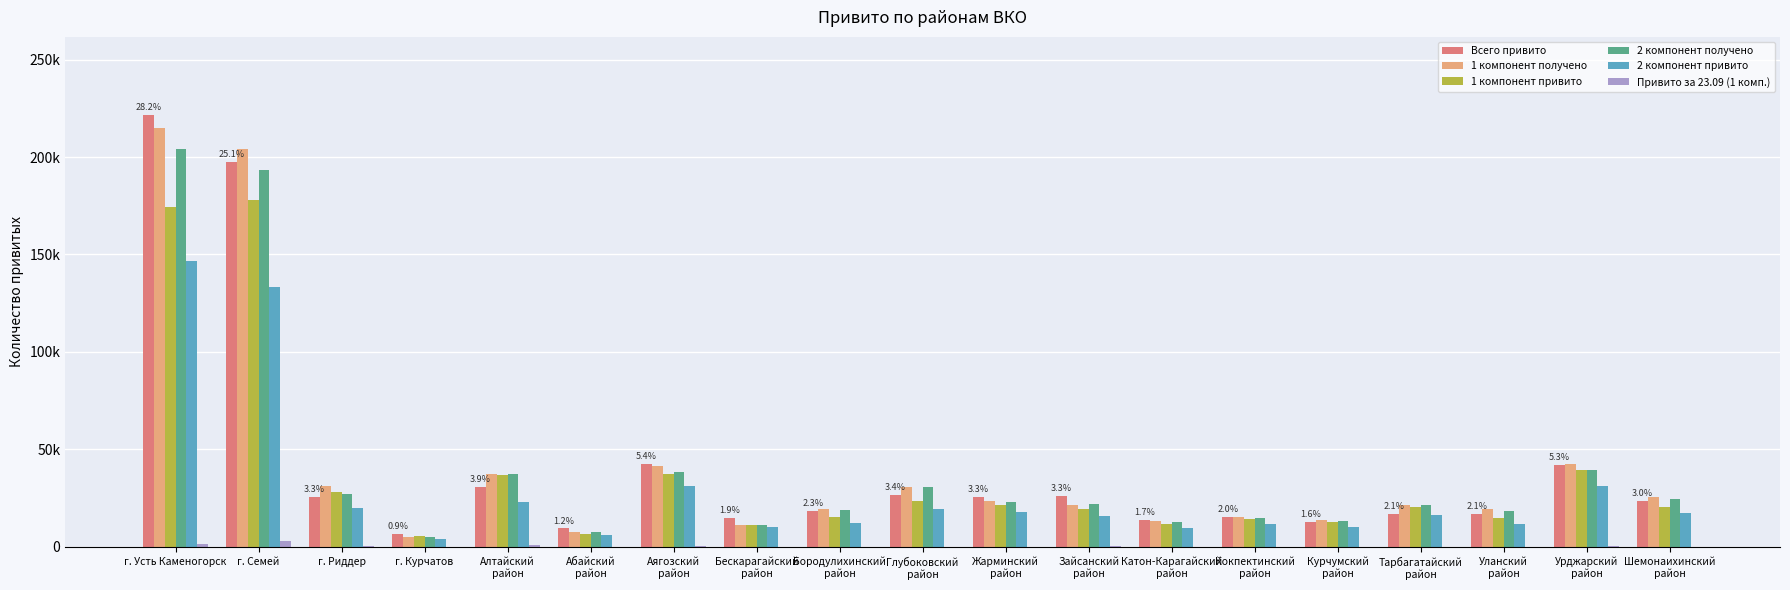

Reading left to right, transcribe all the data shown in this chart.

Всего привито: 221715	197275	25713	6834	30593	9464	42720	14697	18221	26735	25721	26156	13728	15584	12887	16754	16730	42087	23497
1 компонент получено: 214966	204006	31294	5280	37392	7632	41679	11482	19571	30912	23566	21272	13354	15403	13872	21522	19418	42646	25460
1 компонент привито: 174268	178183	28319	5368	36954	6602	37542	11012	15205	23810	21438	19476	11844	14400	12849	20584	14733	39392	20595
2 компонент получено: 204021	193281	27322	4880	37187	7632	38454	11472	19091	30912	23156	21792	12829	14868	13162	21552	18283	39351	24645
2 компонент привито: 146764	133424	20146	4217	22791	6274	31376	10236	12487	19705	17791	15929	9848	11818	10203	16350	11903	31027	17280
Привито за 23.09 (1 комп.): 1478	2808	224	96	800	53	289	70	169	201	151	228	205	138	110	132	72	313	192